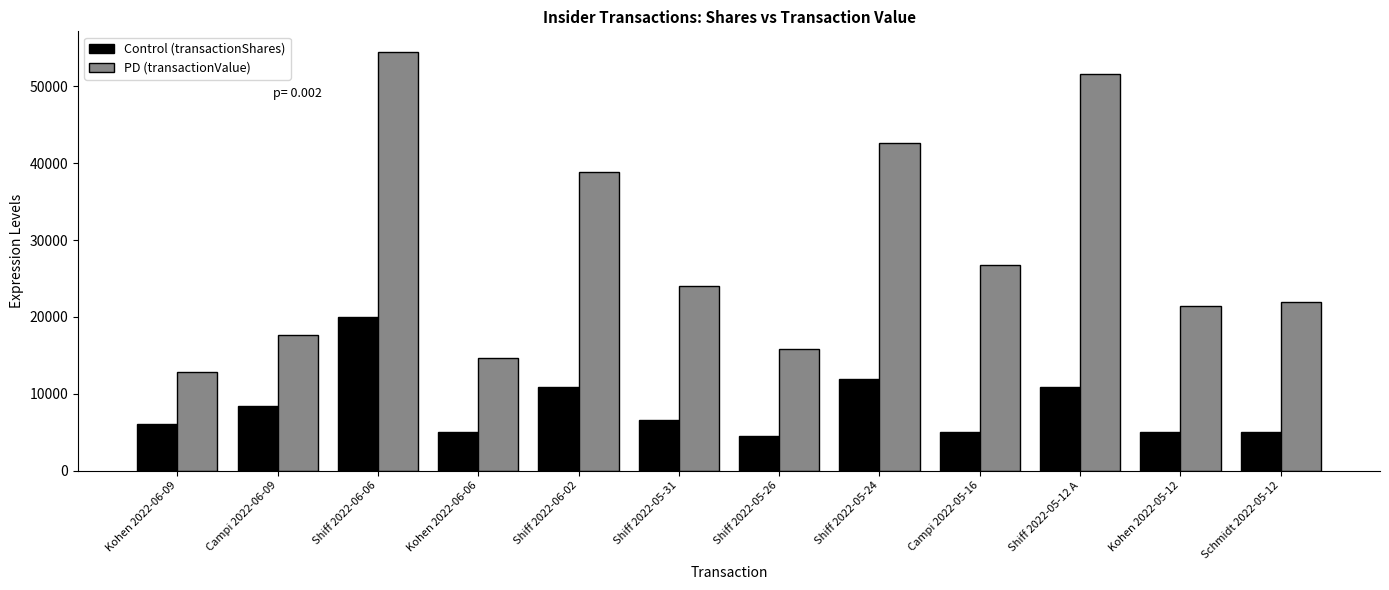

At which category is the sum across all series the highest?

Shiff 2022-06-06